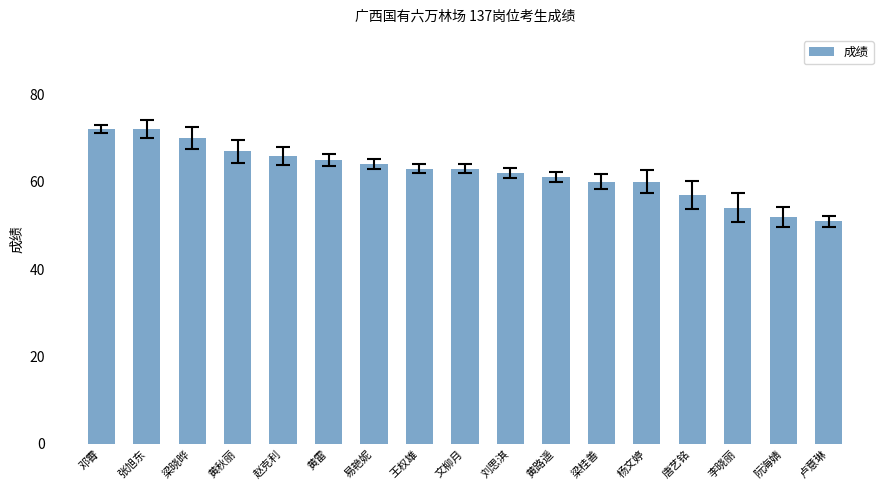

What is the difference between the values at 唐艺铭 and 杨文婷?

3